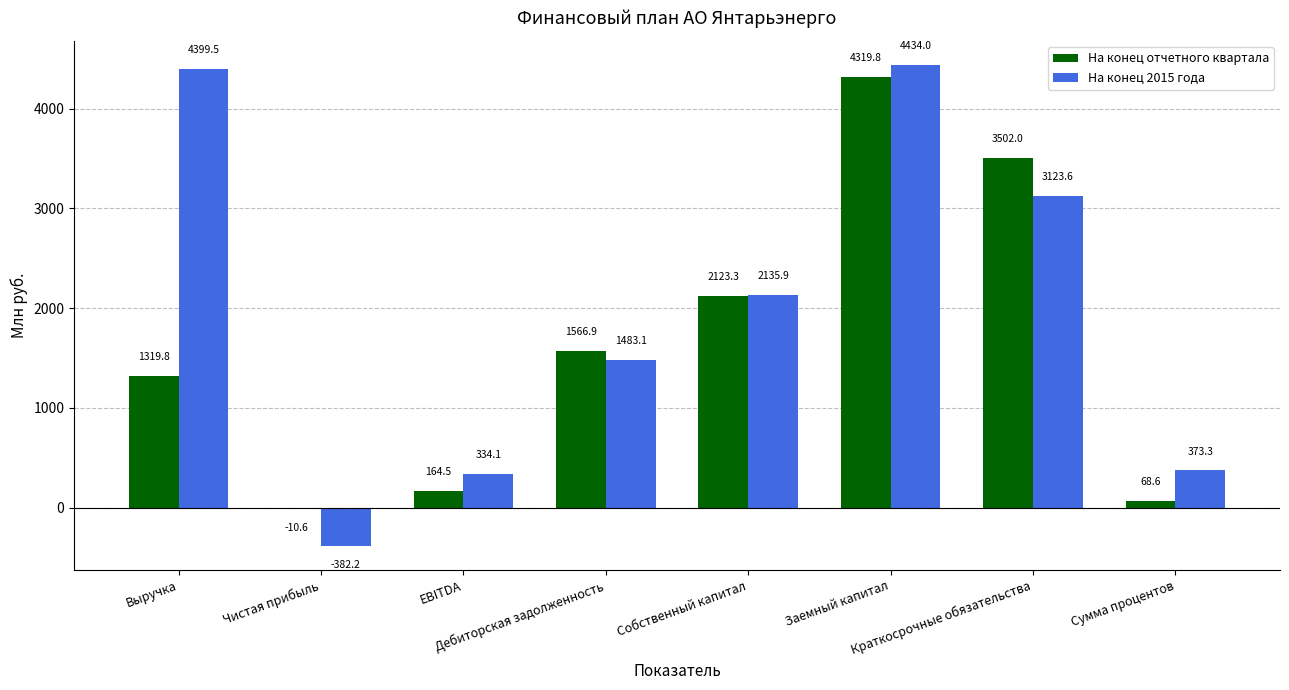

How many groups of bars are there?

8